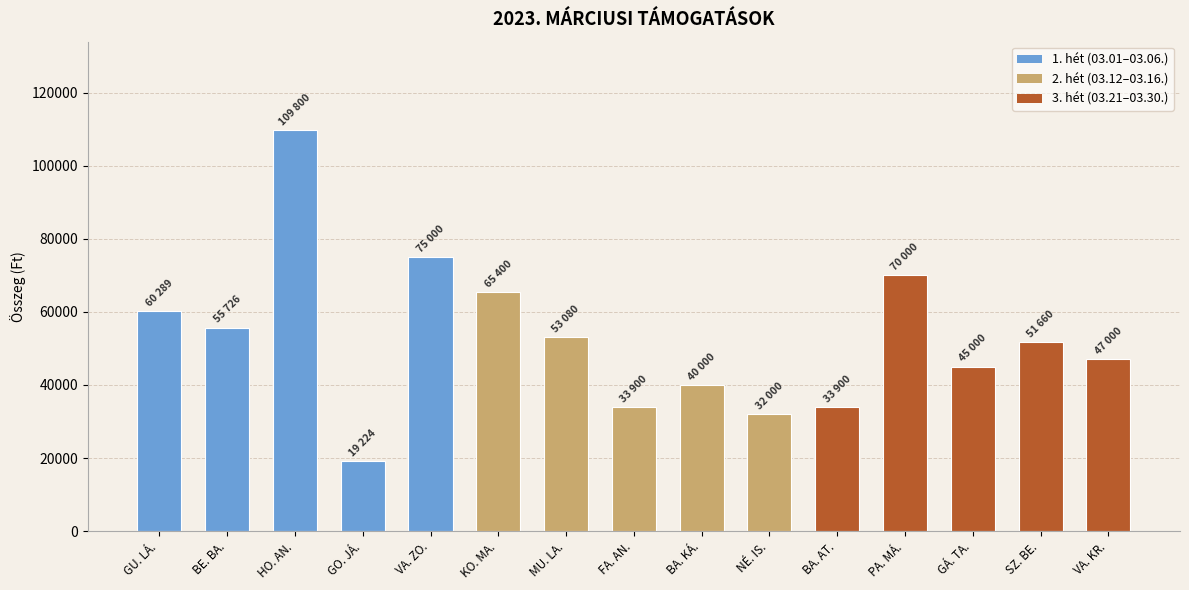

How many bars are there in total?

15